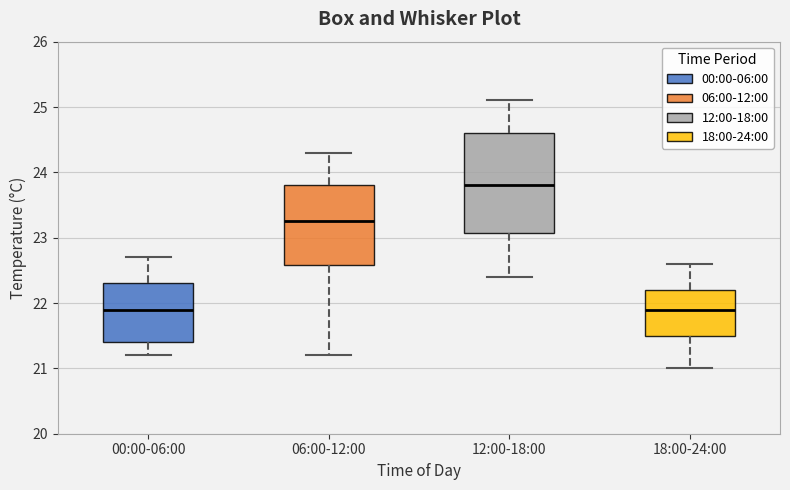

Reading left to right, read every box against the y-axis: the position of its median line, the range the box covers, and the ends of its whiskers. The values are not printed on the chart, so give them approximately, as read against the axis.

00:00-06:00: median 21.9, box 21.4 to 22.3, whiskers 21.2 to 22.7
06:00-12:00: median 23.3, box 22.6 to 23.8, whiskers 21.2 to 24.3
12:00-18:00: median 23.8, box 23.1 to 24.6, whiskers 22.4 to 25.1
18:00-24:00: median 21.9, box 21.5 to 22.2, whiskers 21.0 to 22.6